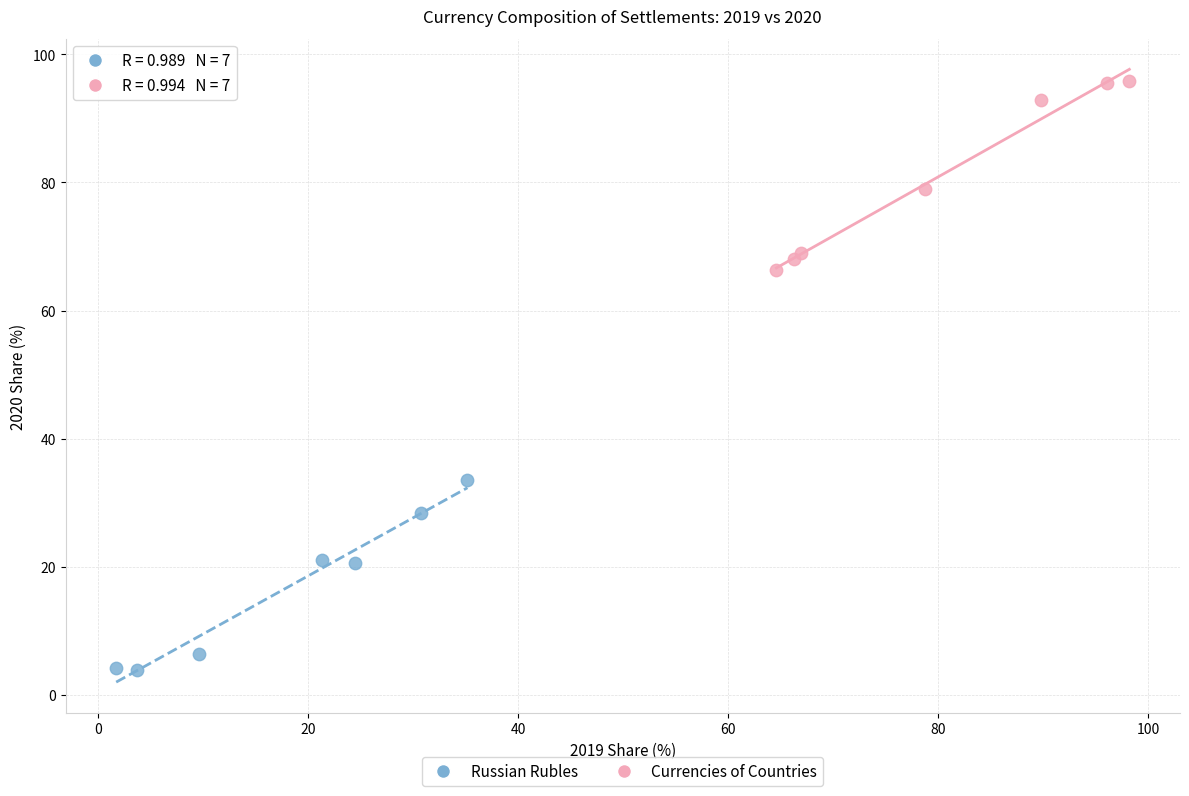

What are all the series names shown in the legend?

Russian Rubles, Currencies of Countries